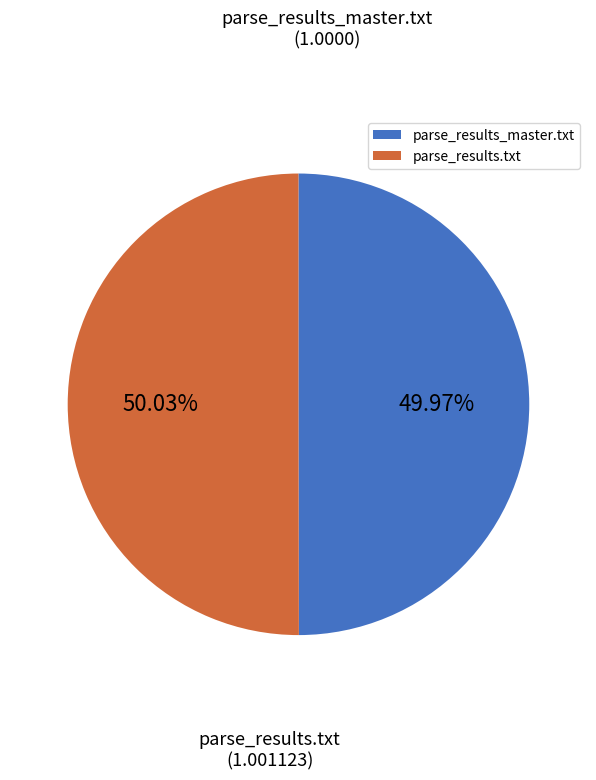

Does any single category account for the majority?

Yes